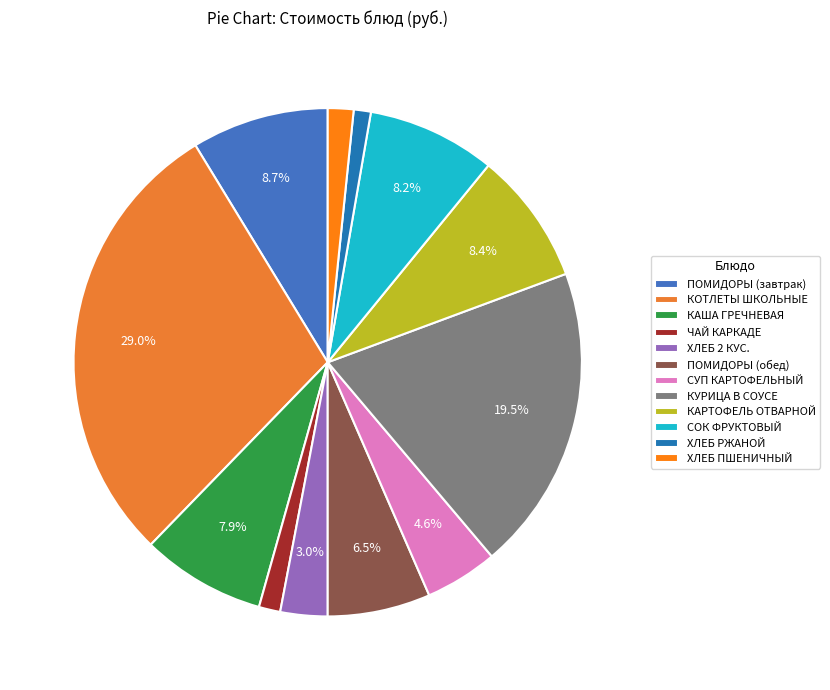

What is the largest slice in the pie chart?

КОТЛЕТЫ ШКОЛЬНЫЕ